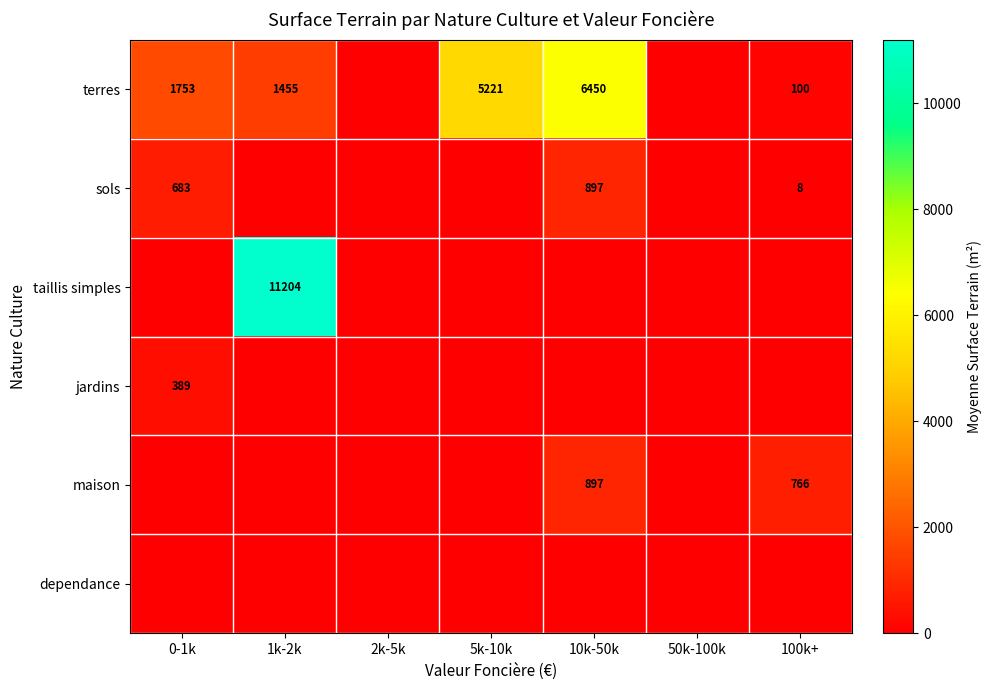

True or false: maison has a value of 766 at 100k+.

True